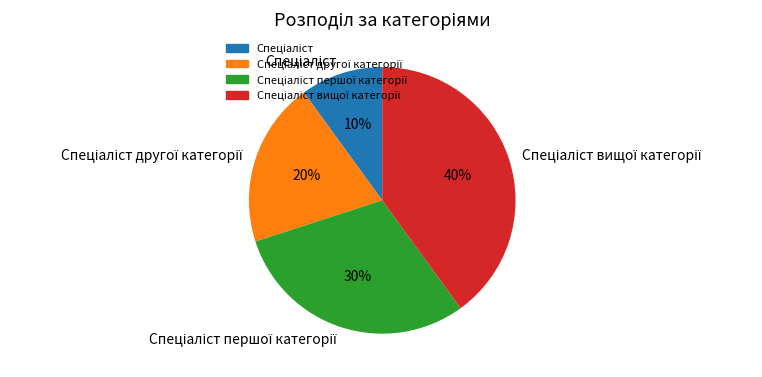

Is there a majority slice in this chart?

No